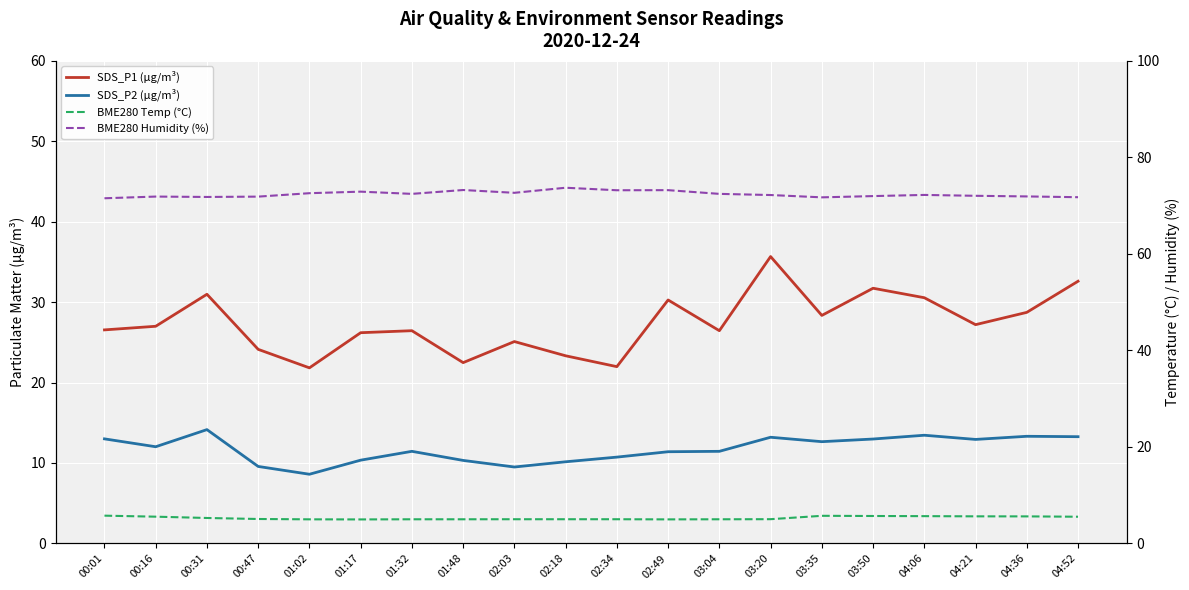

What is the difference between the maximum and minimum values in the SDS_P2 (µg/m³) series?

5.6